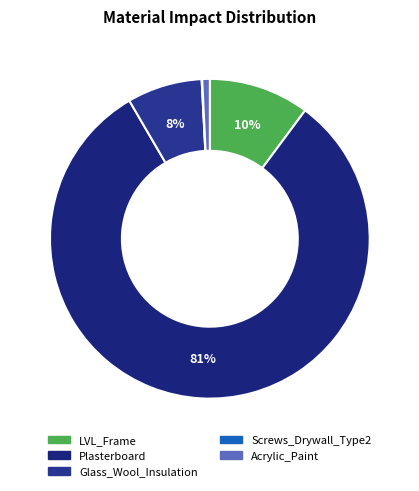

To the nearest percent, what is the difference between the largest and smallest slice percentages?

81%